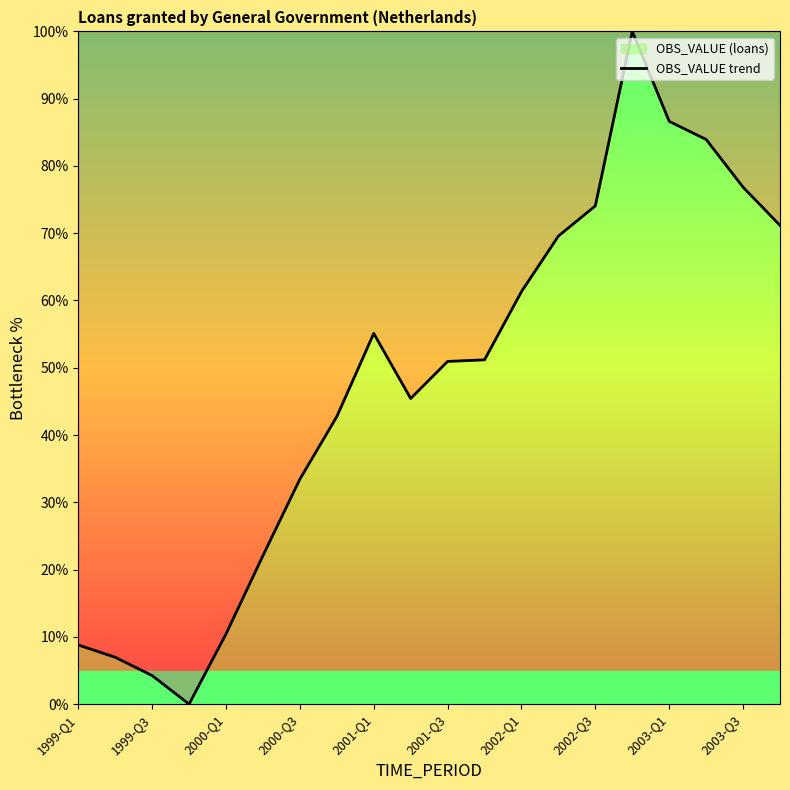

Read the value at 11.

51.2